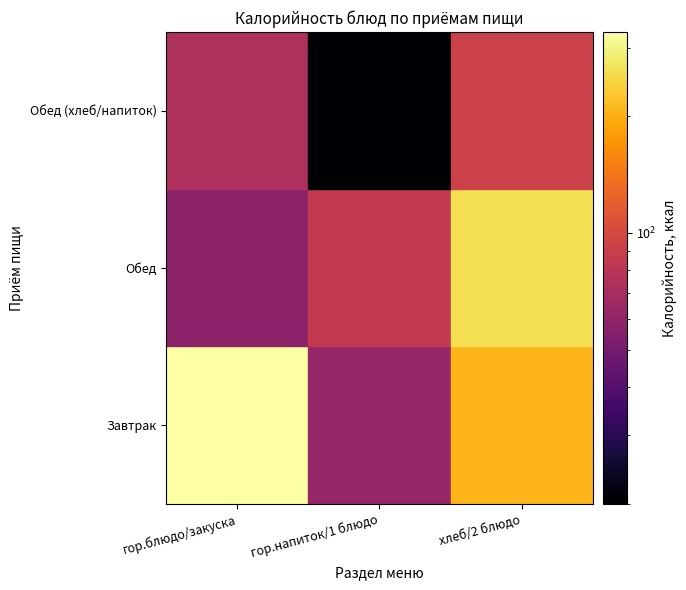

What is the average value of the Обед (хлеб/напиток) series?

62